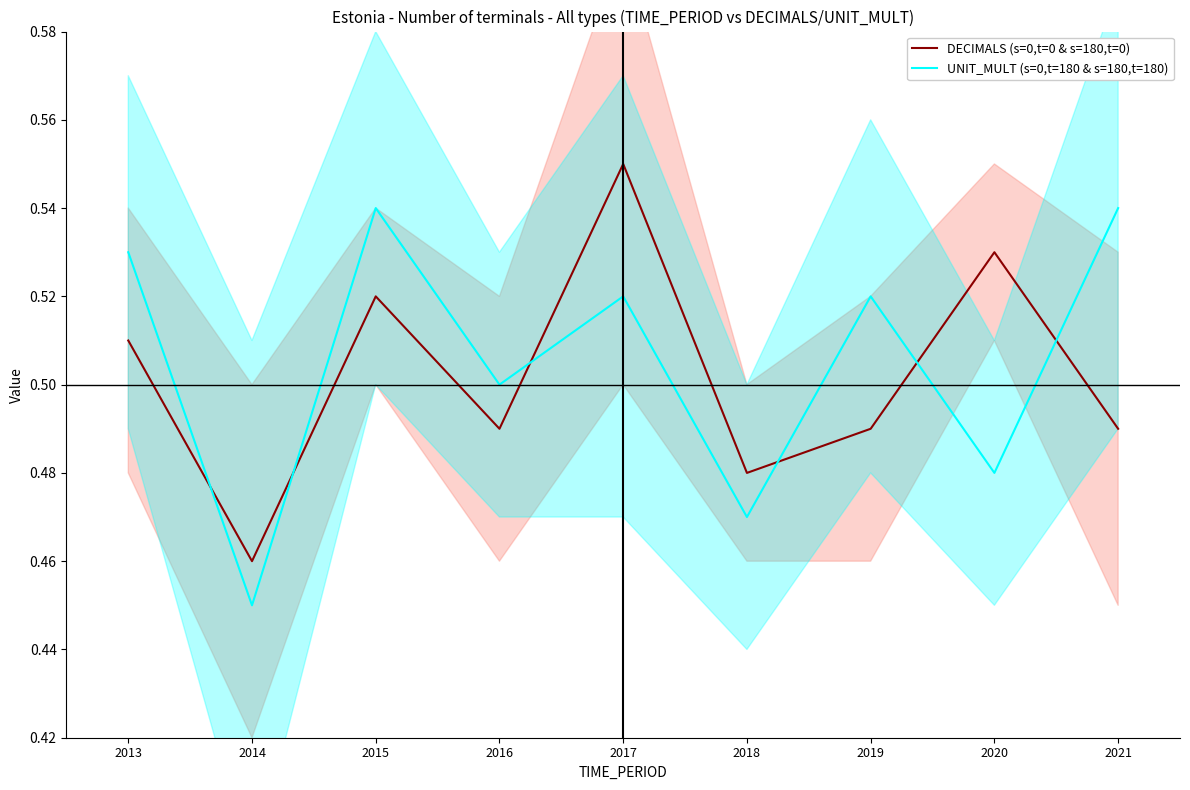

Count the UNIT_MULT (s=0,t=180 & s=180,t=180) values in the range 0 to 1.

9